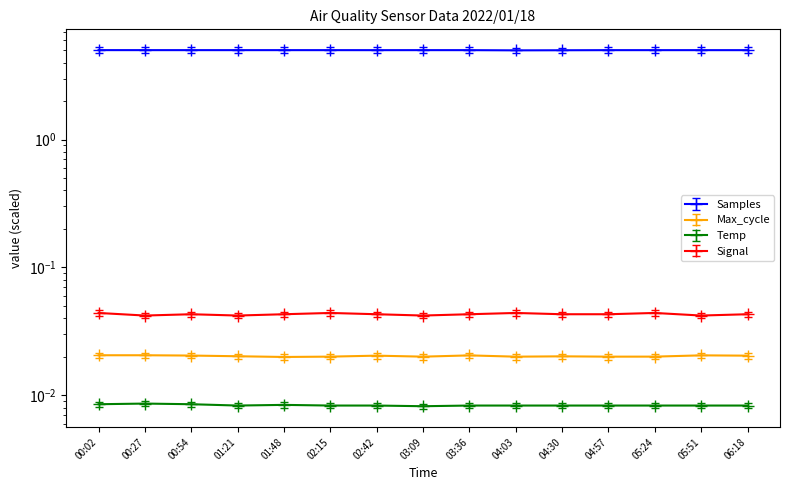

Reading right to left, transcribe all the data shown in this chart.

Samples: 5.0	5.0	5.0	5.0	5.0	5.0	5.0	5.0	5.0	5.0	5.0	5.0	5.0	5.0	5.0
Max_cycle: 0.0	0.0	0.0	0.0	0.0	0.0	0.0	0.0	0.0	0.0	0.0	0.0	0.0	0.0	0.0
Temp: 0.0	0.0	0.0	0.0	0.0	0.0	0.0	0.0	0.0	0.0	0.0	0.0	0.0	0.0	0.0
Signal: 0.0	0.0	0.0	0.0	0.0	0.0	0.0	0.0	0.0	0.0	0.0	0.0	0.0	0.0	0.0